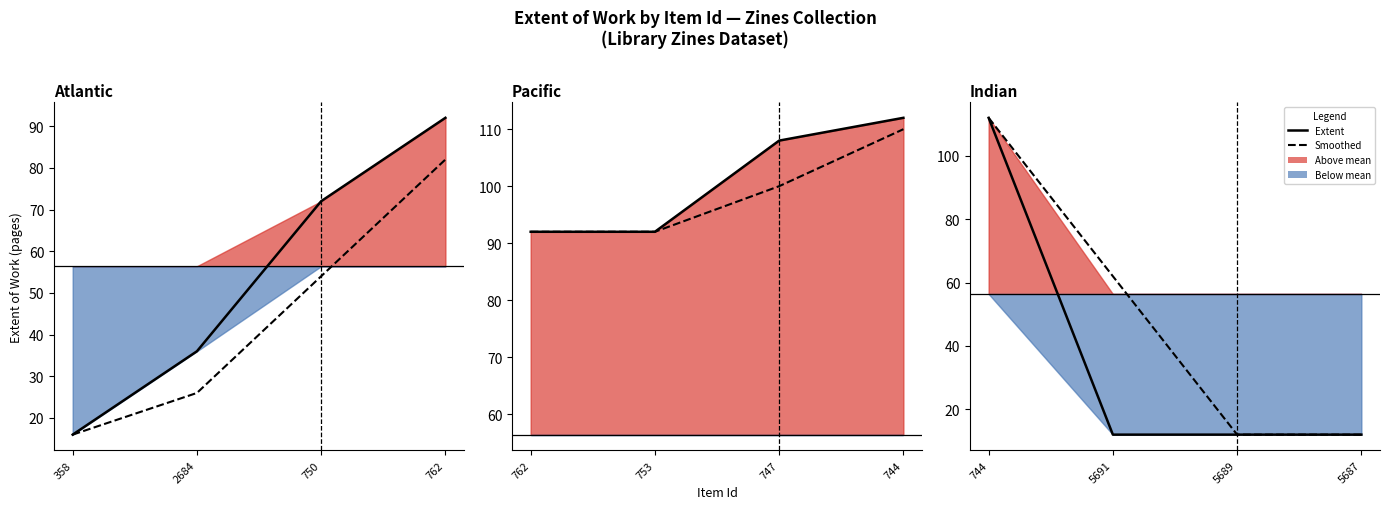

What is the value of the Smoothed point at the 1st from the left?

112